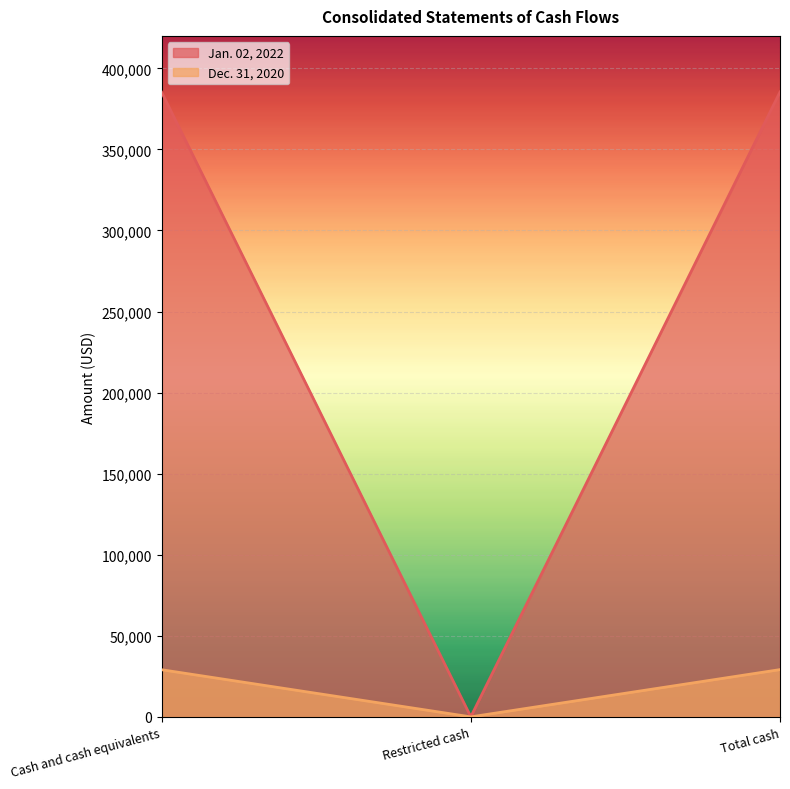

Is it true that Dec. 31, 2020 equals 29218 at Total cash?

True